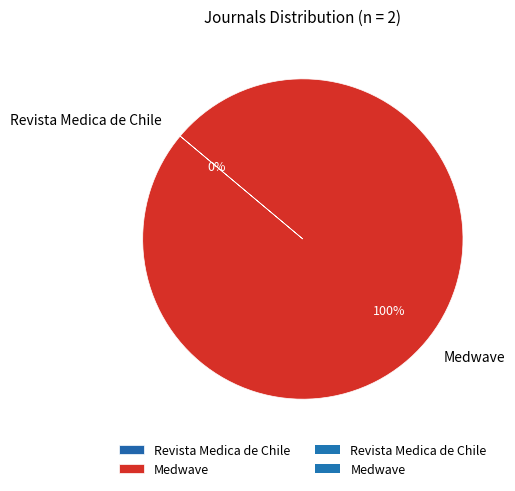

Which slice is the largest?

Medwave